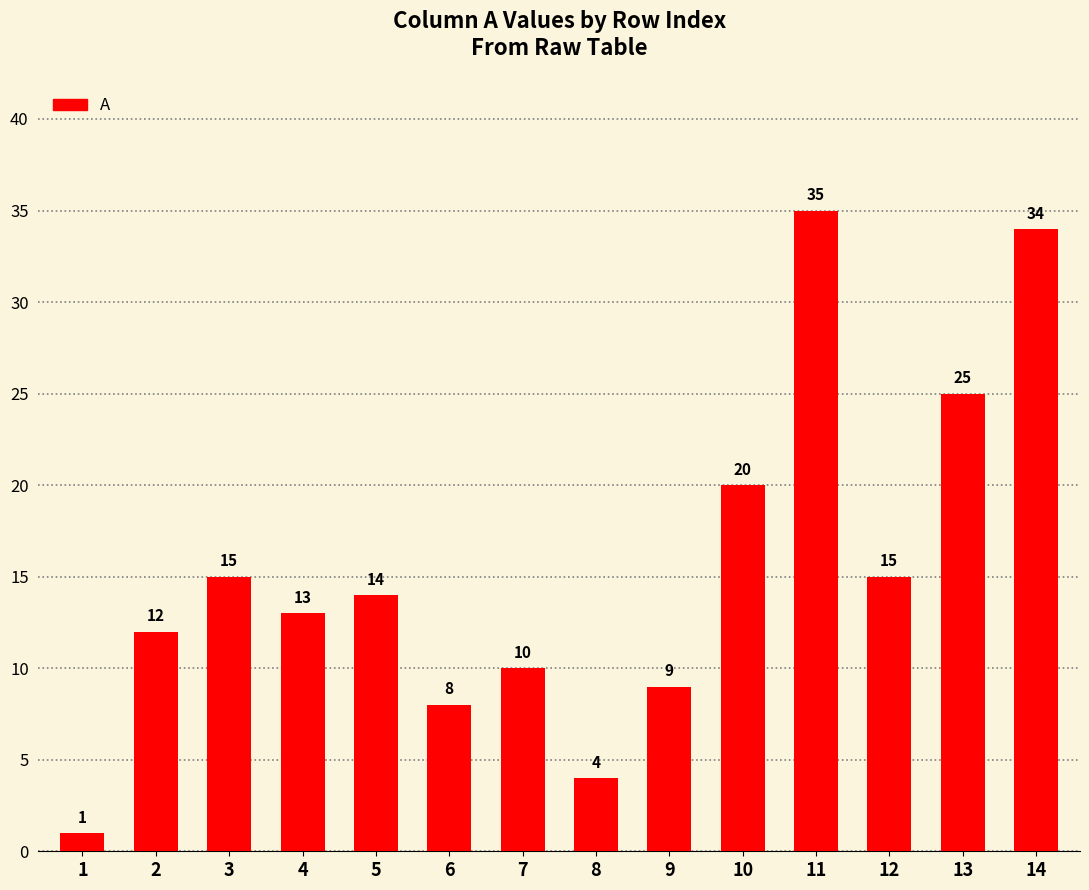

True or false: the data shows 26 at 10.

False